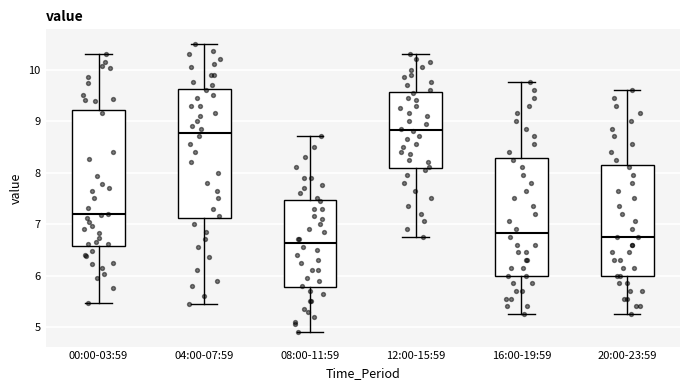

Reading left to right, transcribe this box plot: for each box, give where its median line is, the range the box spans, and where its two whiskers end, as read against the y-axis. The values are not printed on the chart, so give them approximately, as read against the axis.

00:00-03:59: median 7.2, box 6.6 to 9.2, whiskers 5.5 to 10.3
04:00-07:59: median 8.8, box 7.1 to 9.6, whiskers 5.5 to 10.5
08:00-11:59: median 6.6, box 5.8 to 7.5, whiskers 4.9 to 8.7
12:00-15:59: median 8.8, box 8.1 to 9.6, whiskers 6.8 to 10.3
16:00-19:59: median 6.8, box 6.0 to 8.3, whiskers 5.3 to 9.8
20:00-23:59: median 6.8, box 6.0 to 8.1, whiskers 5.3 to 9.6